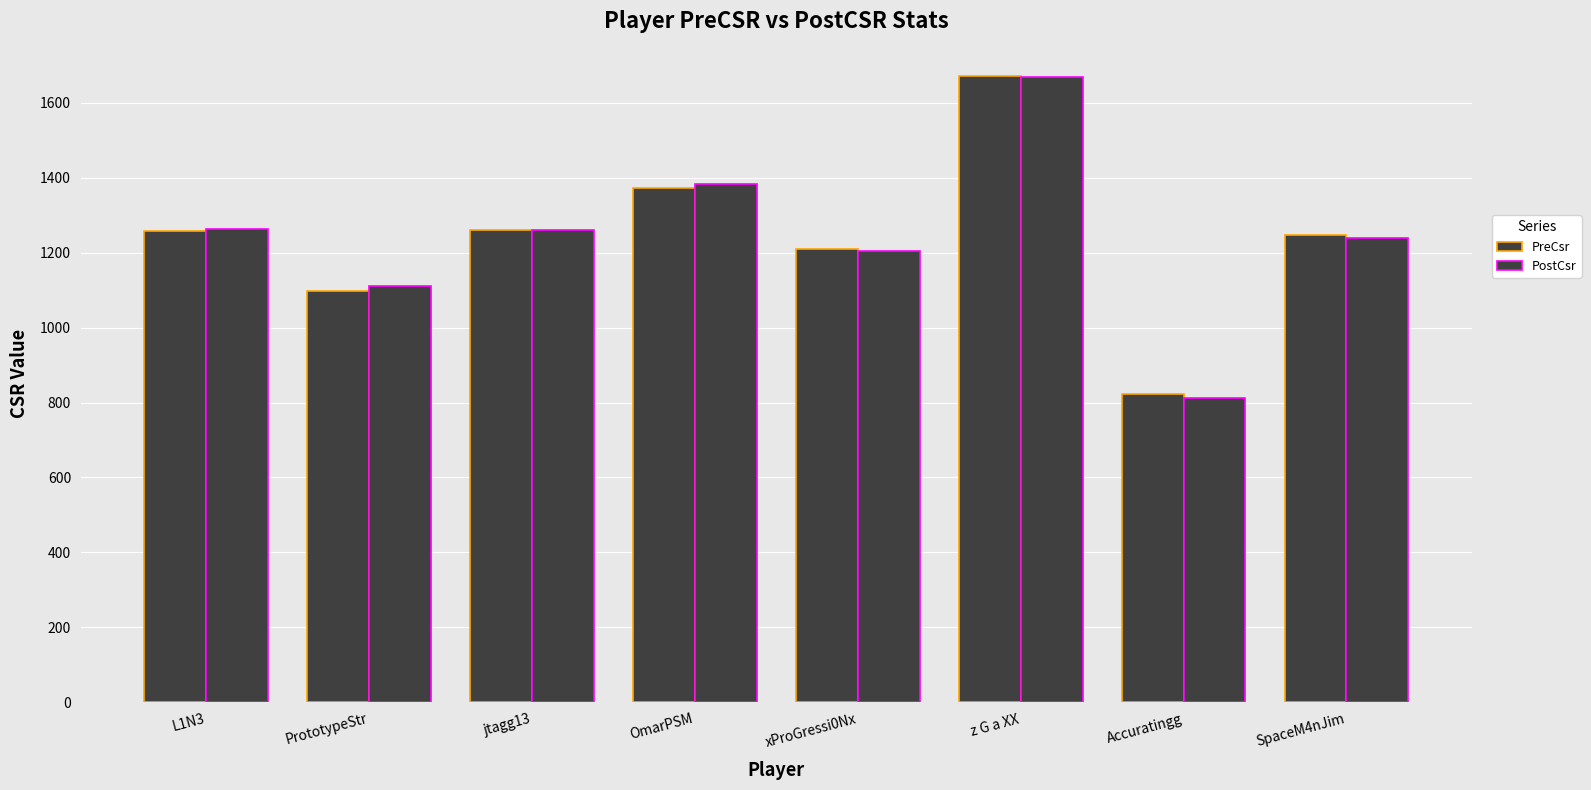

The value of PreCsr at jtagg13 is 1260. True or false?

True